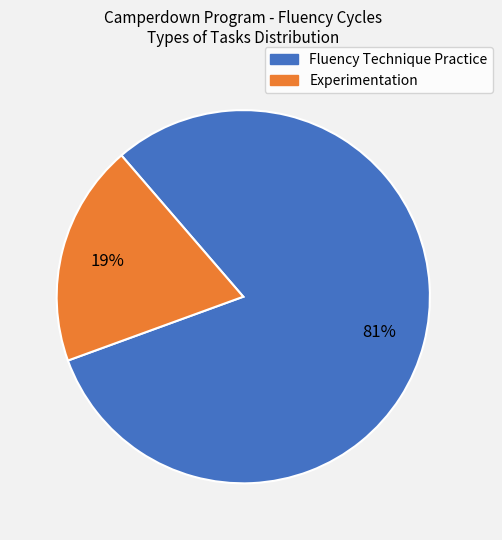

Does any single category account for the majority?

Yes